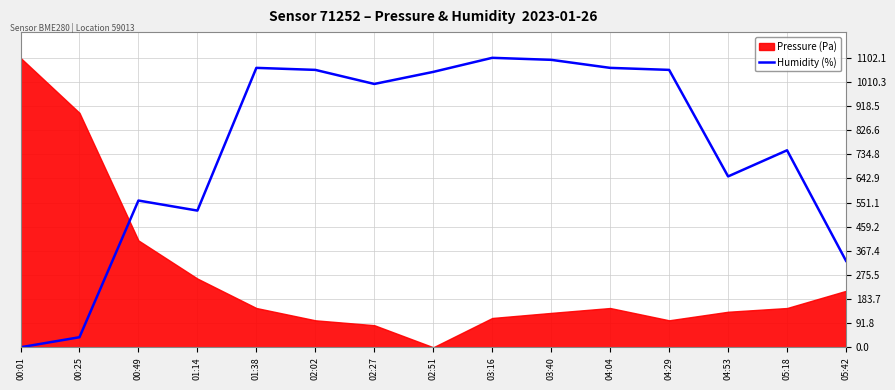

At which label does Humidity (%) reach its minimum?

00:01